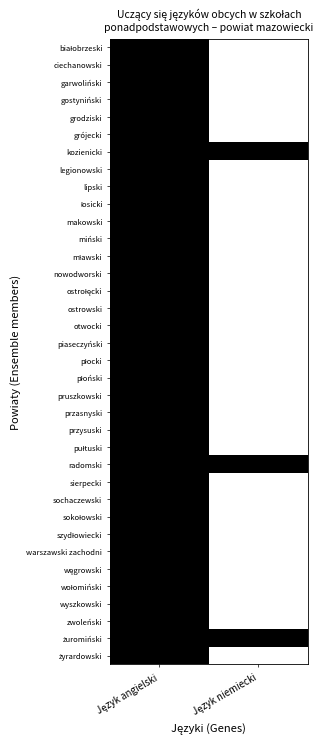

List the series in order of their peak value, highest first.

białobrzeski, ciechanowski, garwoliński, gostyniński, grodziski, grójecki, kozienicki, legionowski, lipski, łosicki, makowski, miński, mławski, nowodworski, ostrołęcki, ostrowski, otwocki, piaseczyński, płocki, płoński, pruszkowski, przasnyski, przysuski, pułtuski, radomski, sierpecki, sochaczewski, sokołowski, szydłowiecki, warszawski zachodni, węgrowski, wołomiński, wyszkowski, zwoleński, żuromiński, żyrardowski